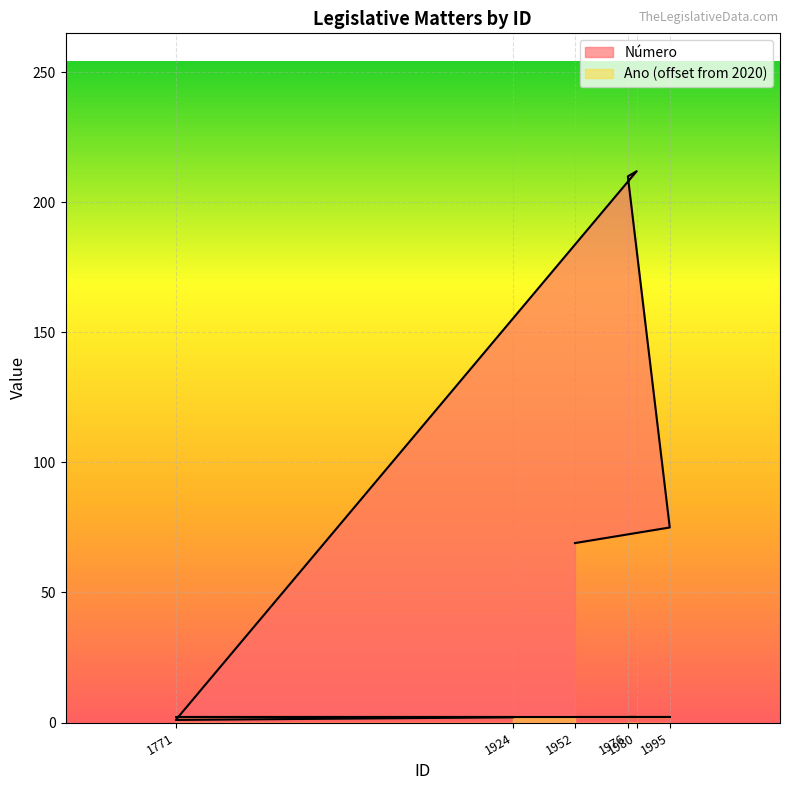

The chart shows a value of 210 at 1976. True or false?

True